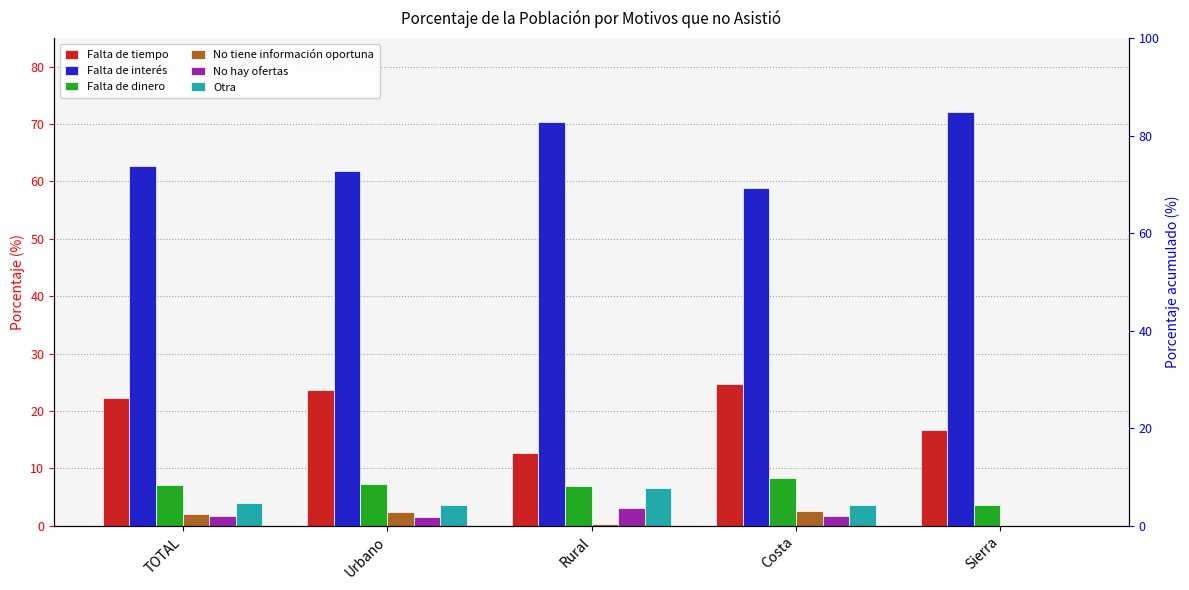

List the labels in order of Falta de tiempo value, smallest first.

Rural, Sierra, TOTAL, Urbano, Costa